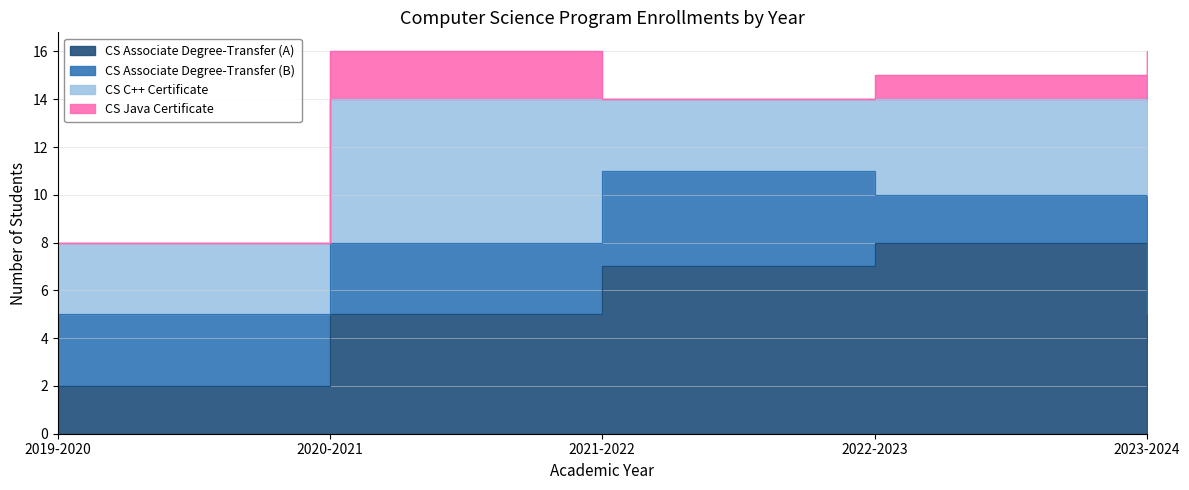

Which series has the largest total across all categories?

CS Associate Degree-Transfer (A)